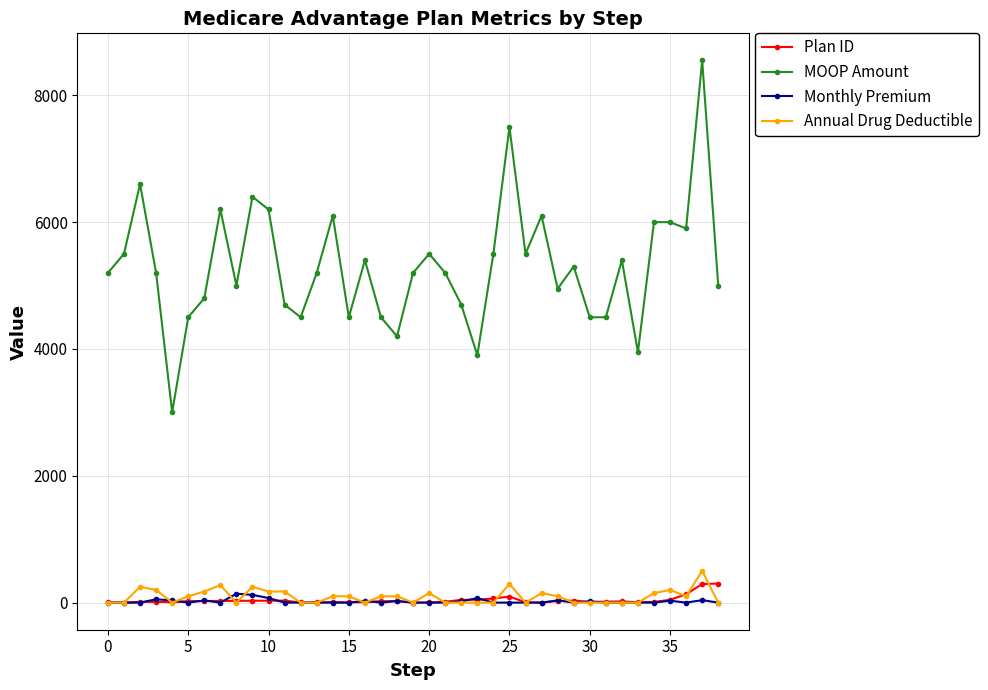

What is the maximum value for Plan ID?

301